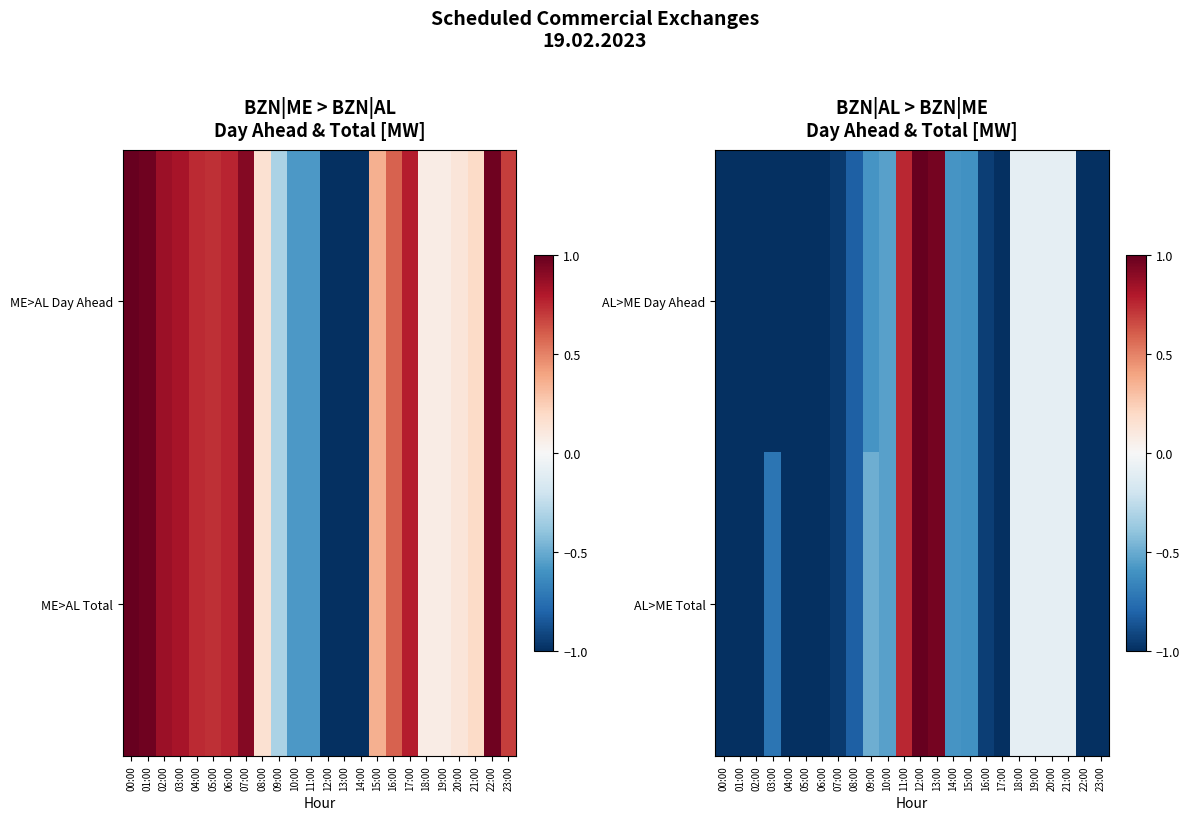

How many values in the AL>ME Total series are below 0?

21